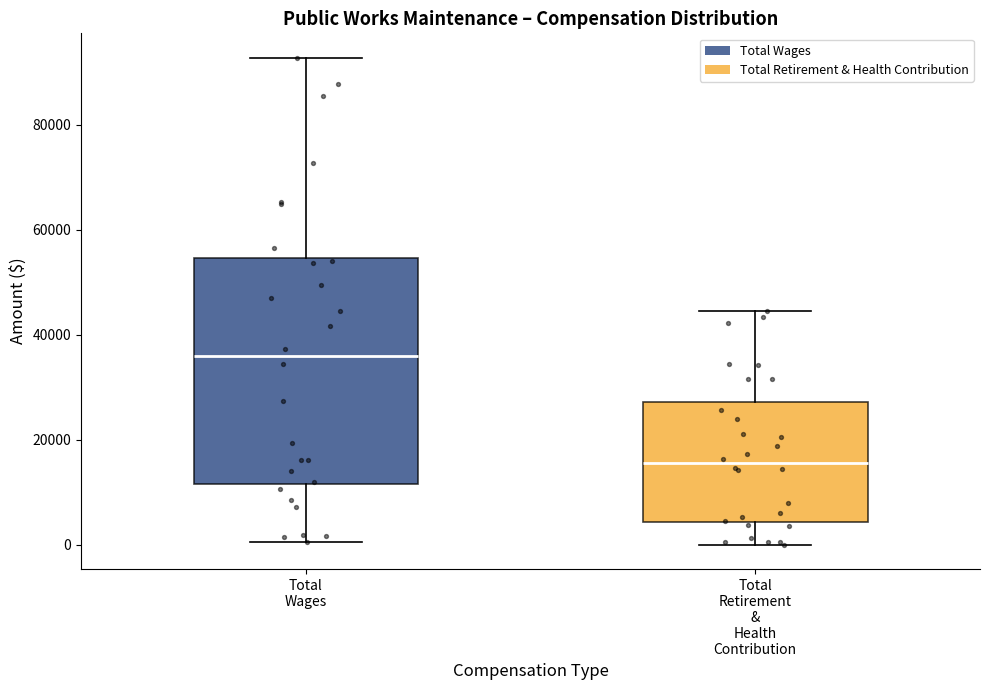

Reading left to right, transcribe this box plot: for each box, give where its median line is, the range the box spans, and where its two whiskers end, as read against the y-axis. The values are not printed on the chart, so give them approximately, as read against the axis.

Total Wages: median 36000, box 12000 to 54000, whiskers 0 to 92000
Total Retirement & Health Contribution: median 16000, box 4000 to 28000, whiskers 0 to 44000